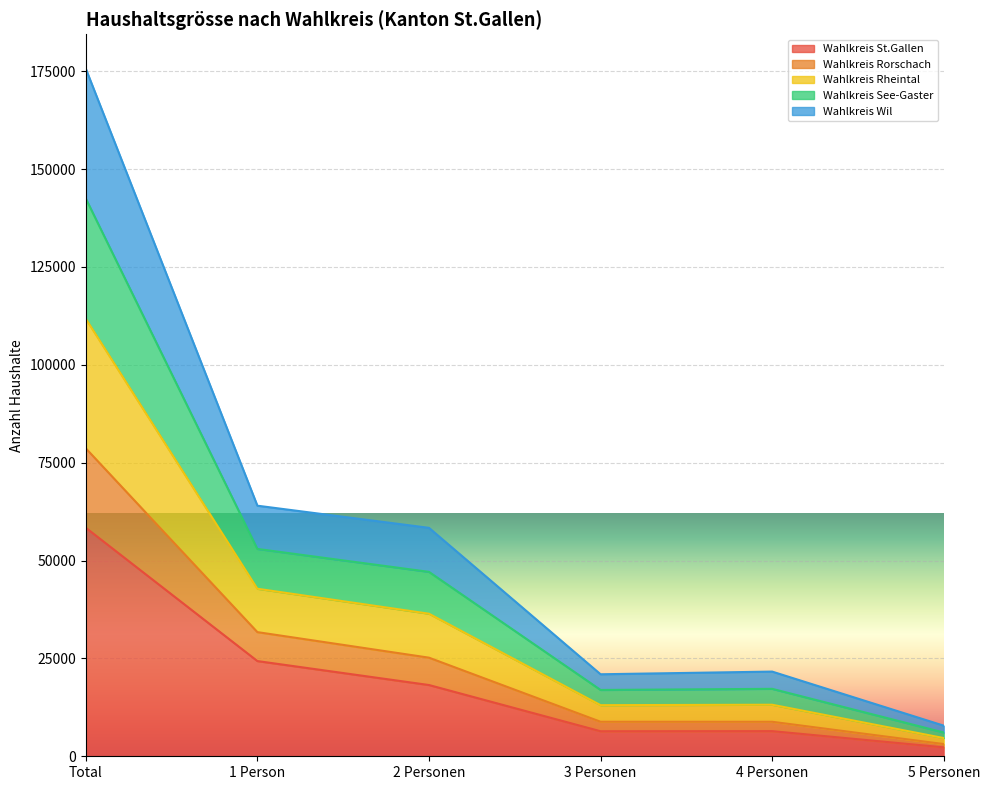

At which label does Wahlkreis St.Gallen reach its peak?

Total